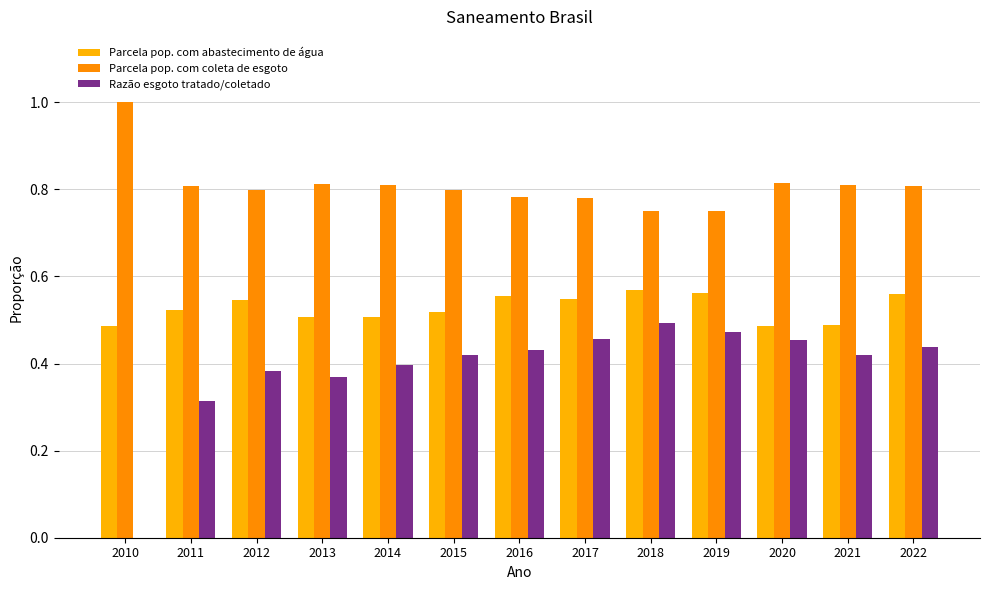

What is the value of the Parcela pop. com abastecimento de água bar at the 6th from the left?

0.5